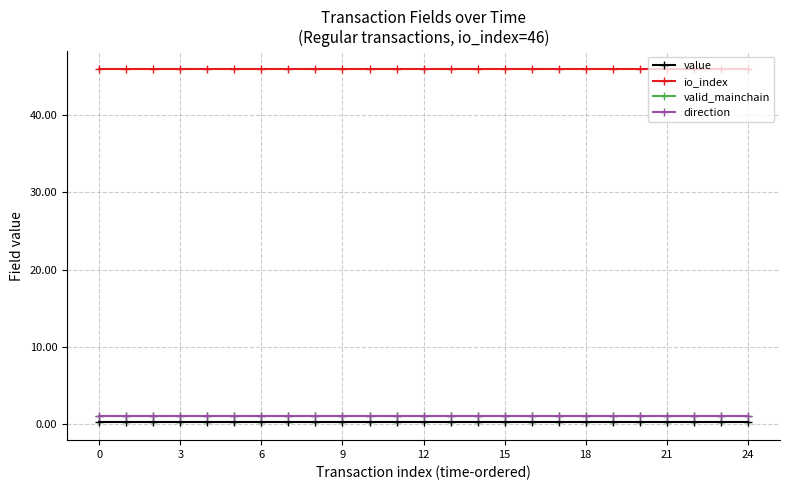

Does the chart have visible grid lines?

Yes